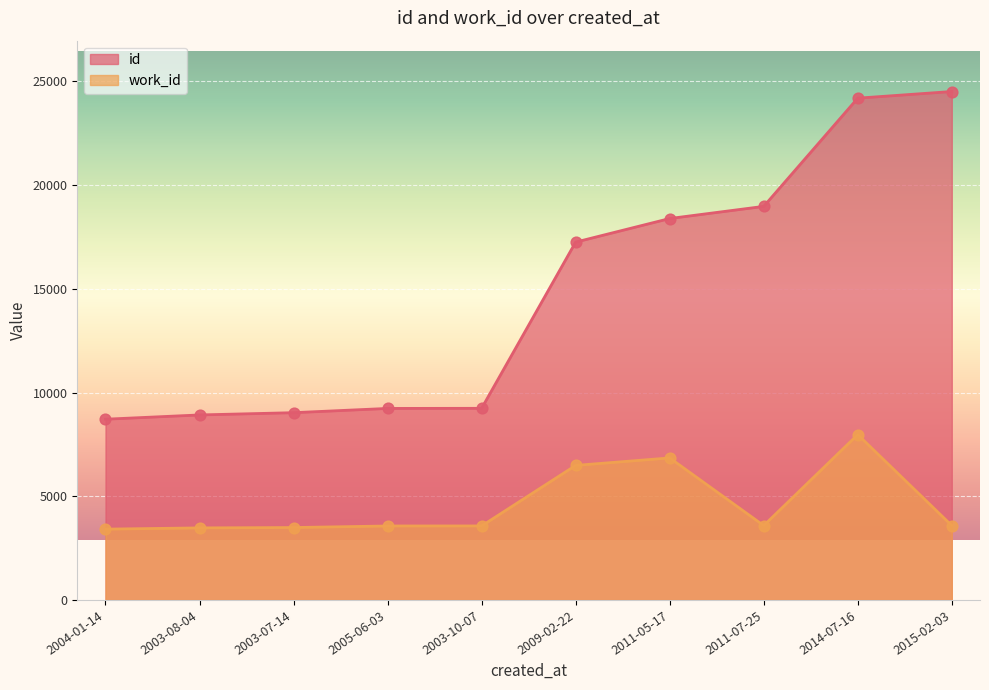

What are all the series names shown in the legend?

id, work_id